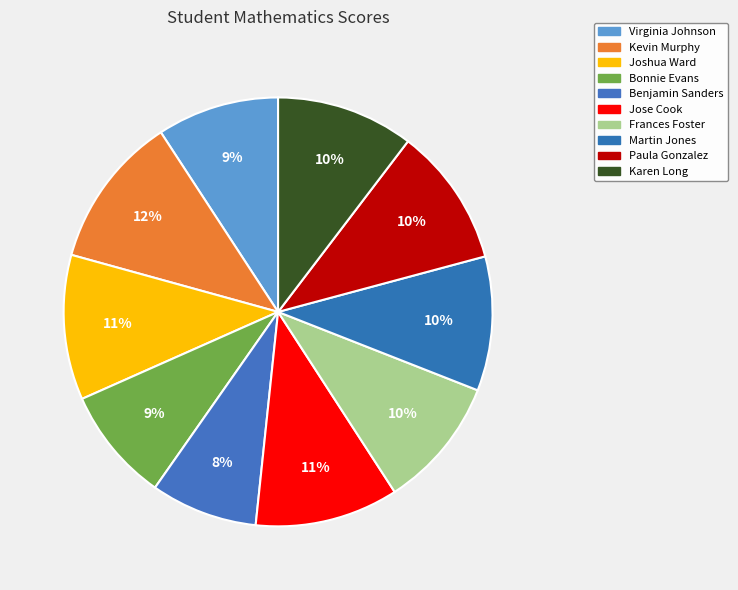

How many segments does this pie chart have?

10